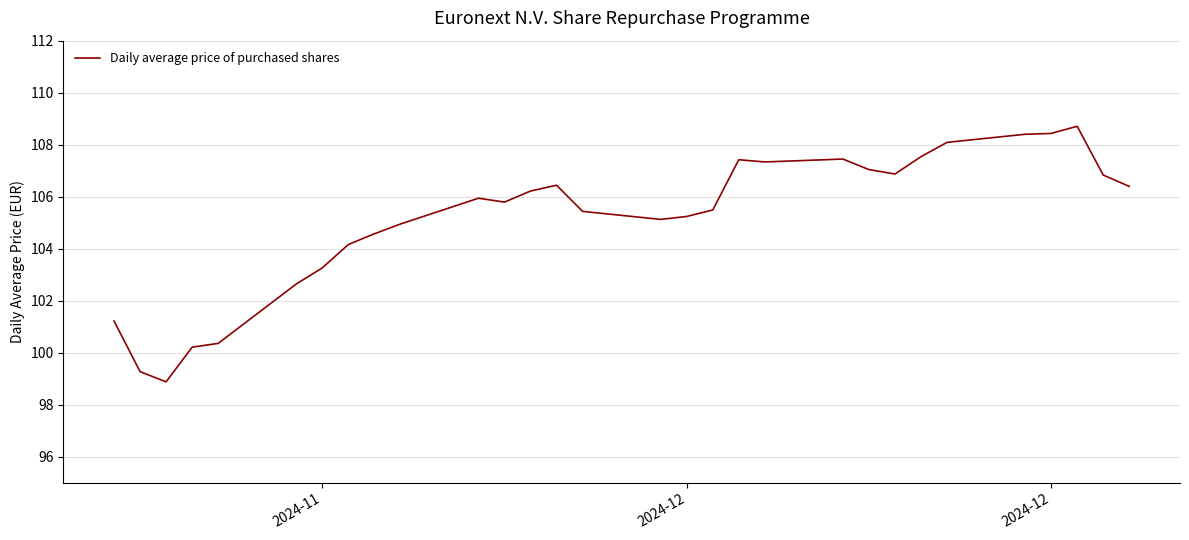

What is the maximum value shown in the chart?

108.7